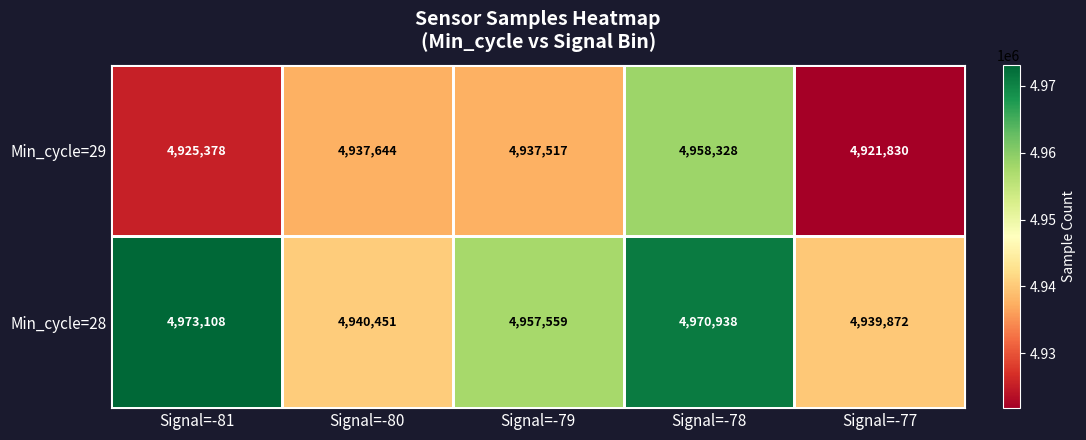

At which category is the sum across all series the highest?

Signal=-78